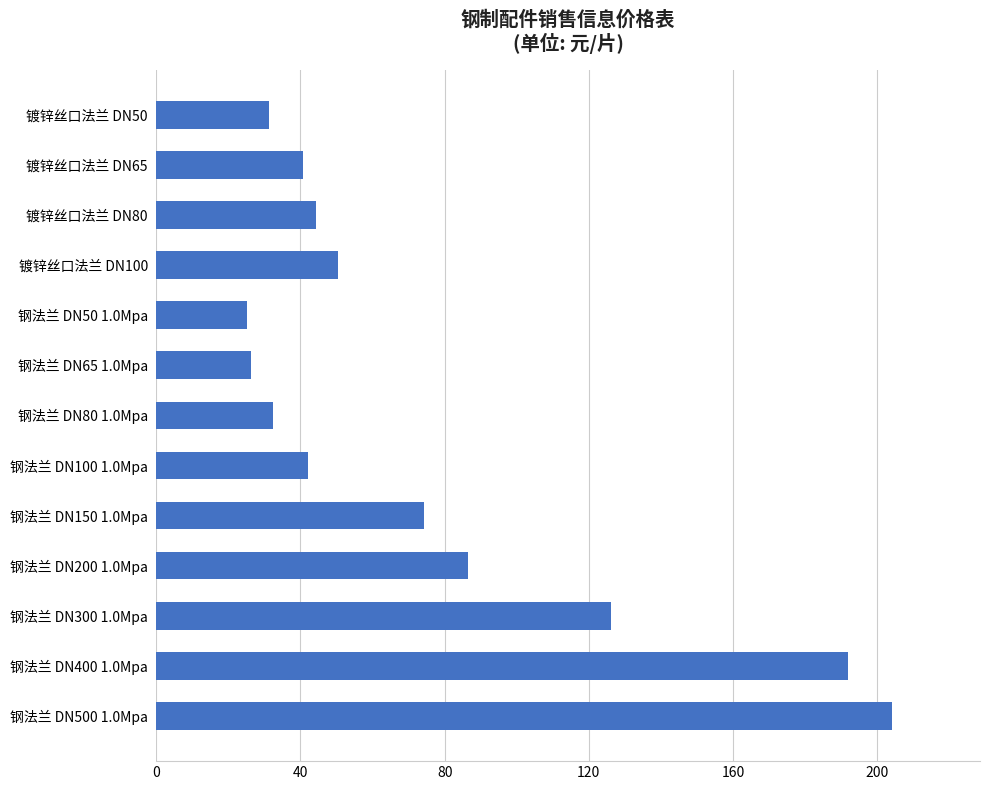

What value does the data have at 镀锌丝口法兰 DN100?

50.4